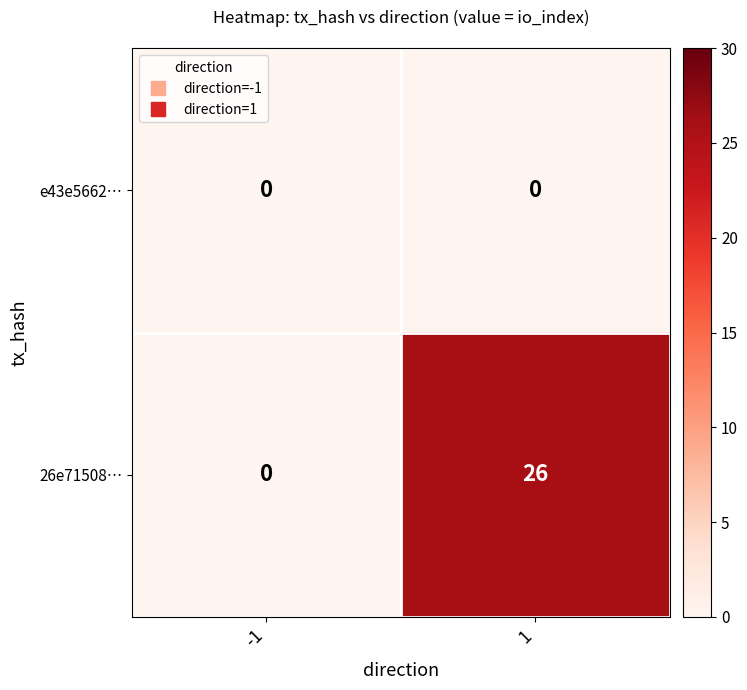

Rank the series by their average value, from lowest to highest.

e43e5662…, 26e71508…